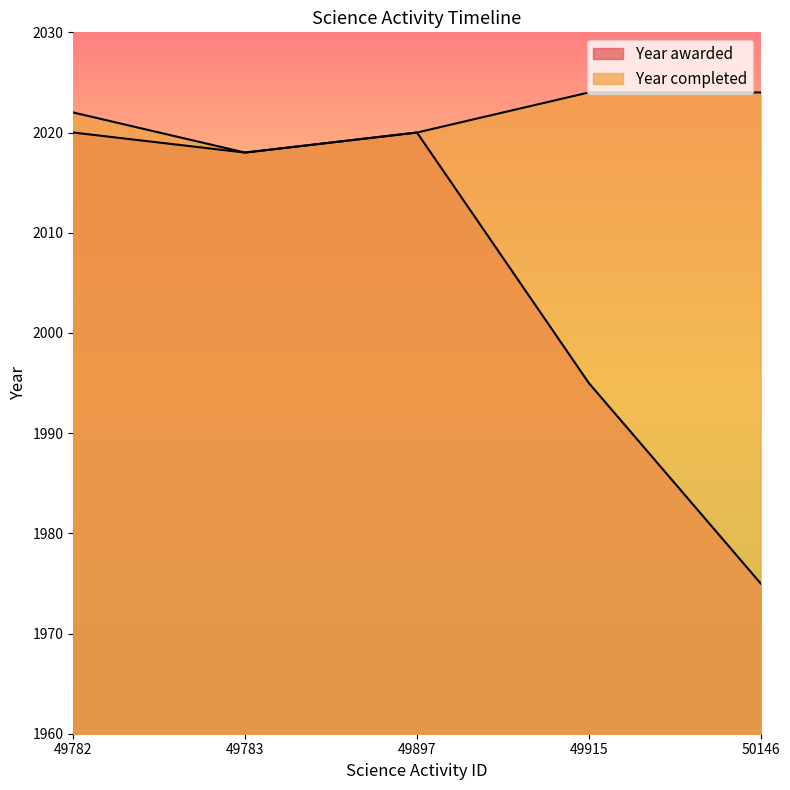

Between 49783 and 49915, which series saw the biggest shift?

Year awarded